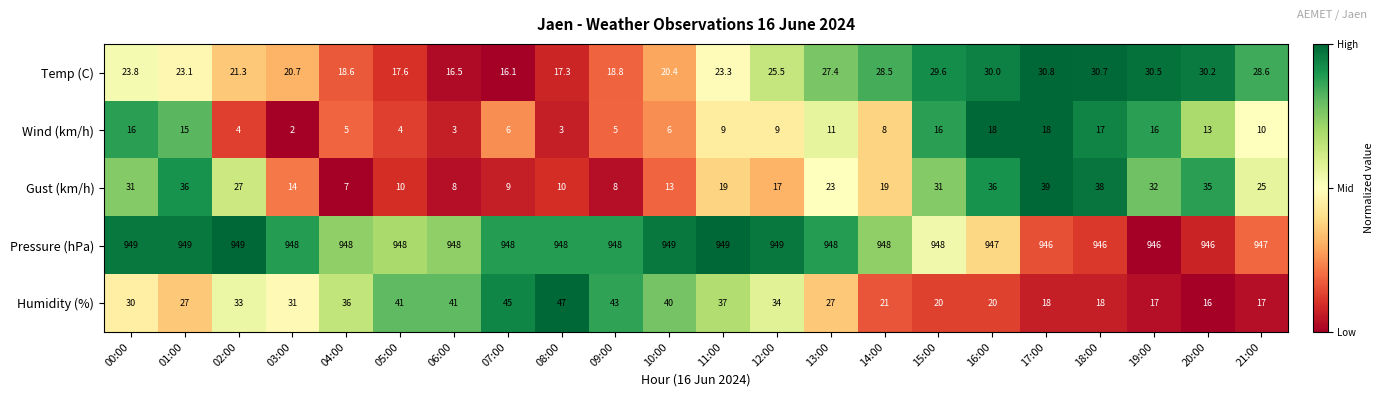

Is it true that Pressure (hPa) equals 569.6 at 12:00?

False